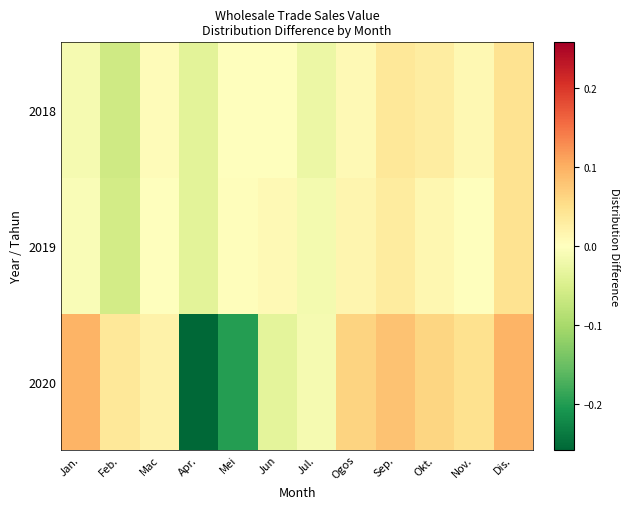

Between Apr. and Dis., which is larger?

Dis.